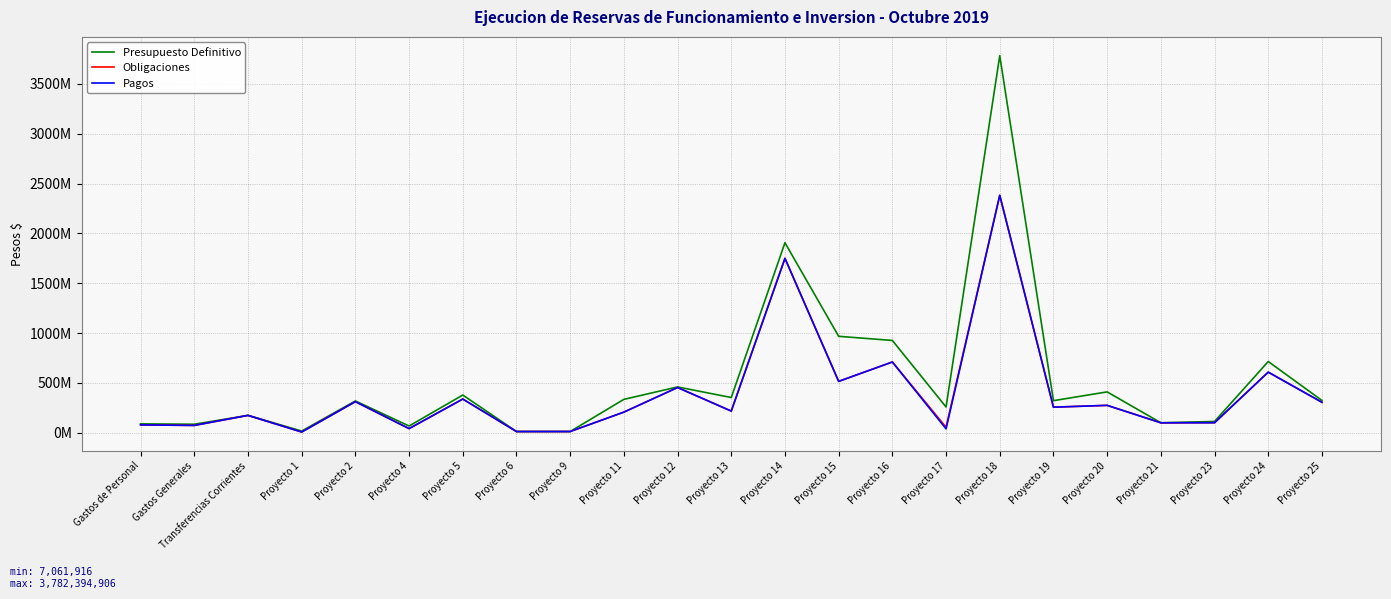

What is the difference between the second highest and minimum values in the Obligaciones series?

1742245945